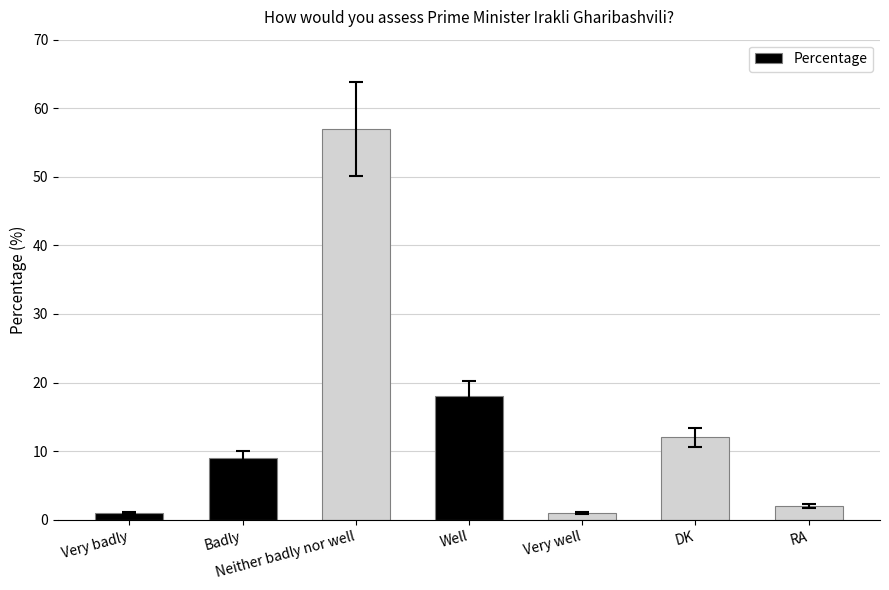

What is the approximate value at Very badly?

1